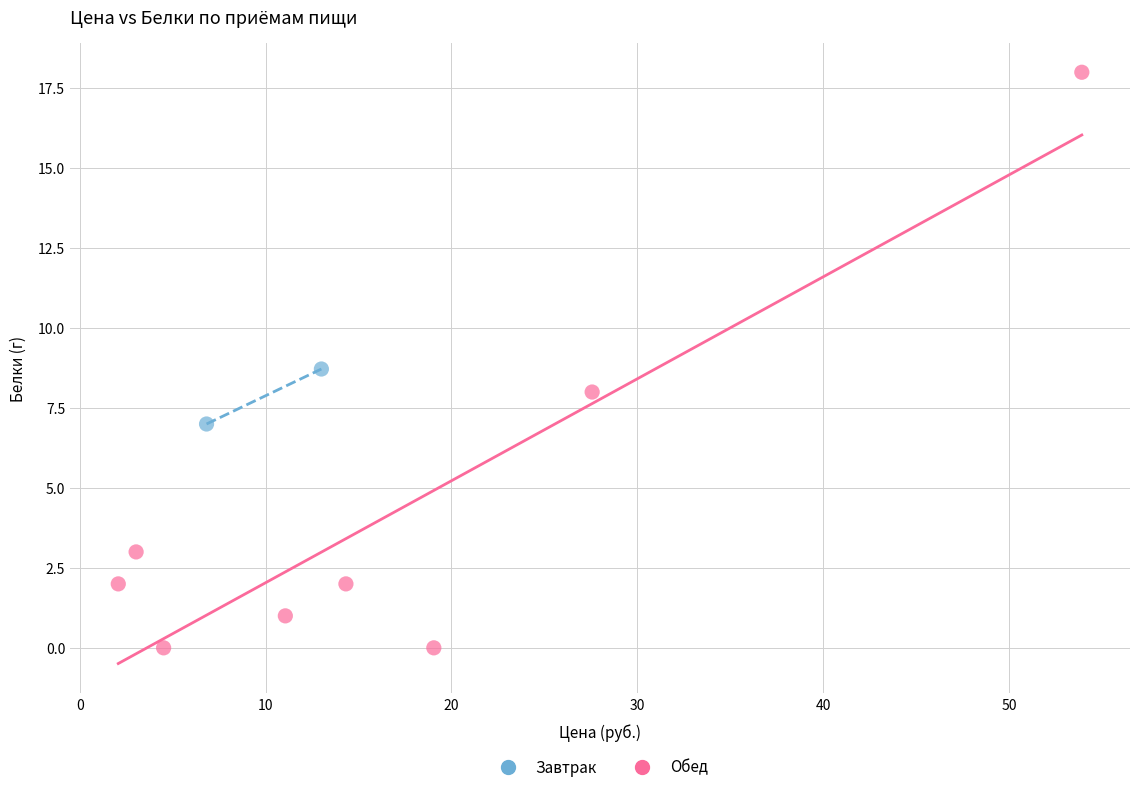

What are all the series names shown in the legend?

Завтрак, Обед